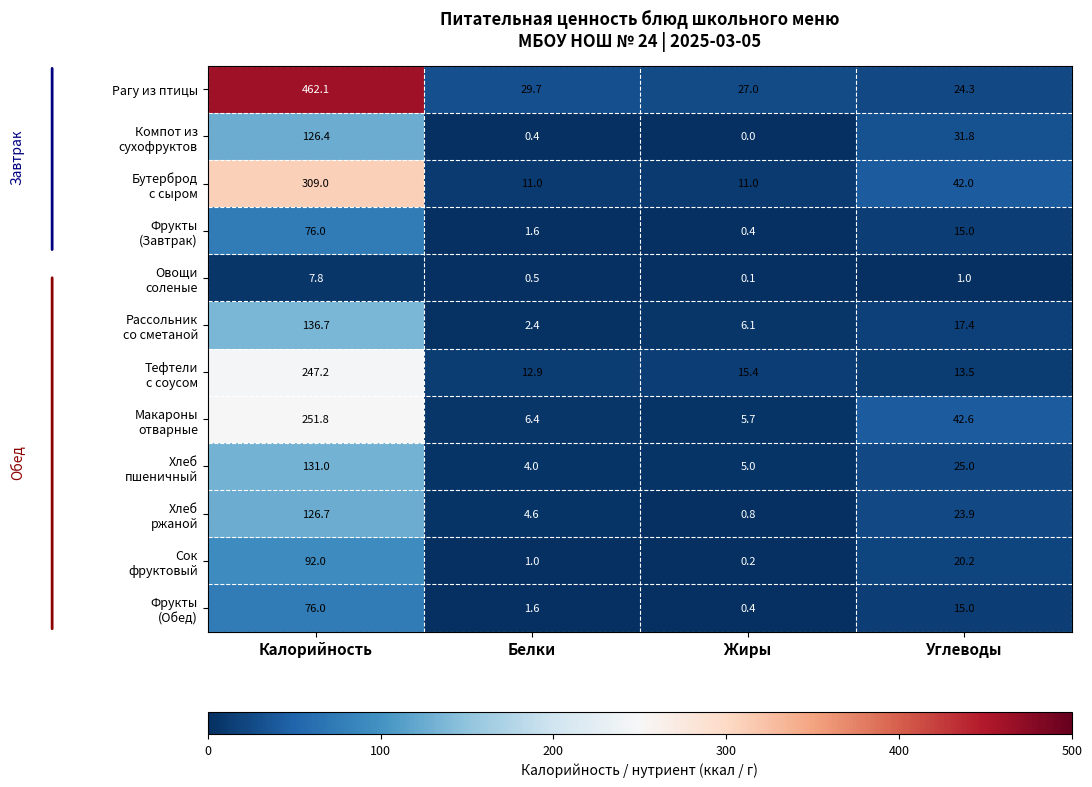

How many data points does each series have?

4